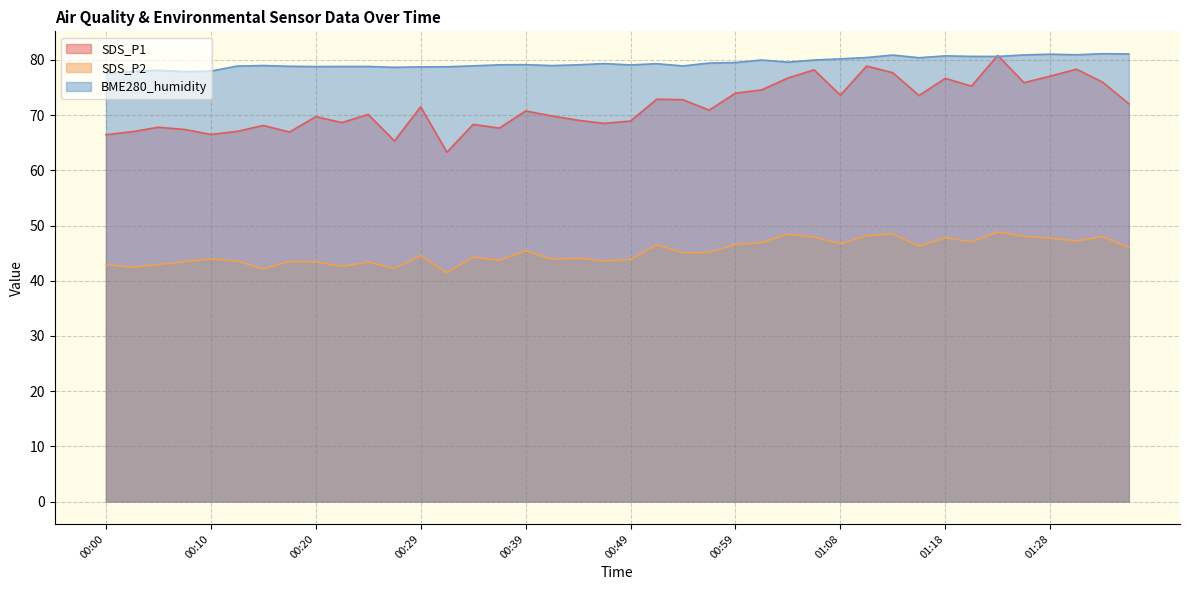

What is the sum of the SDS_P1 values at 00:49 and 00:05?

136.7